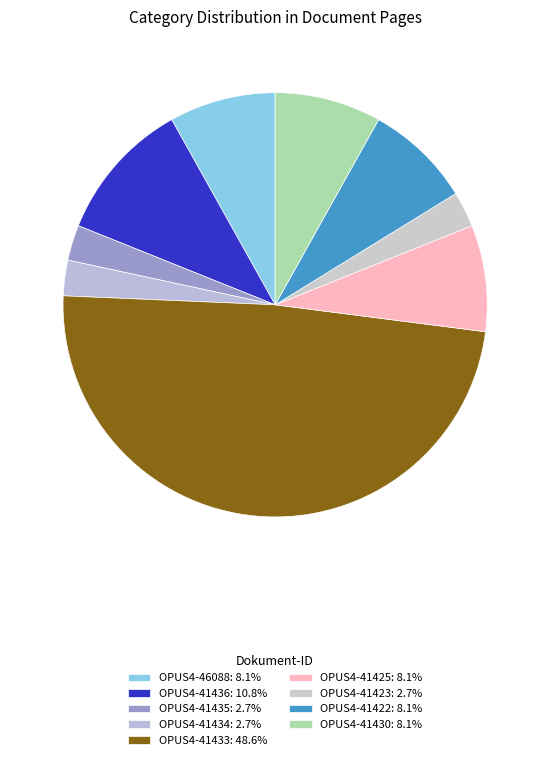

Count the number of slices in the pie.

9